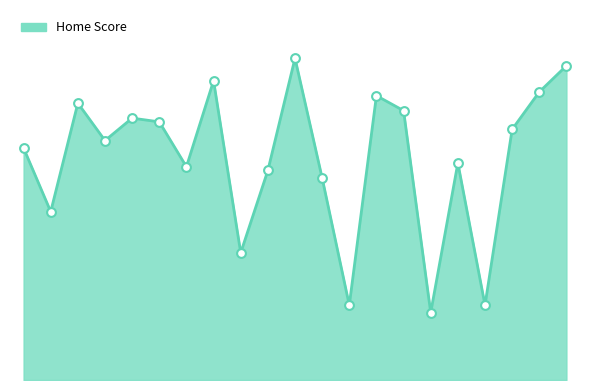

Does the chart have visible grid lines?

No